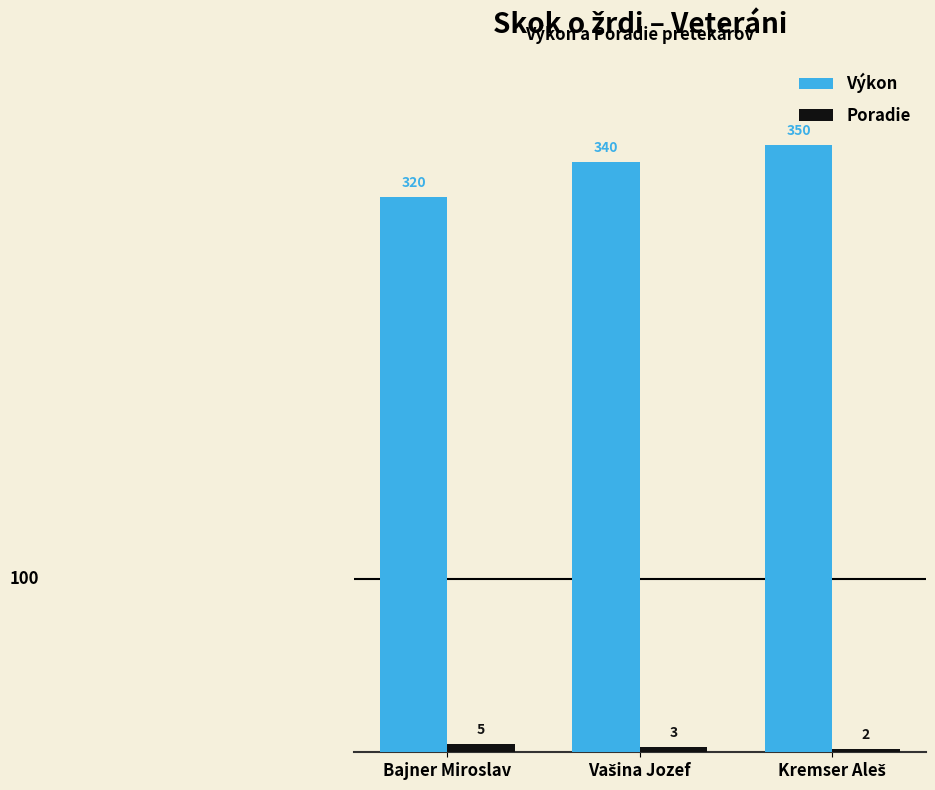

Rank the series by their maximum value, from lowest to highest.

Poradie, Výkon